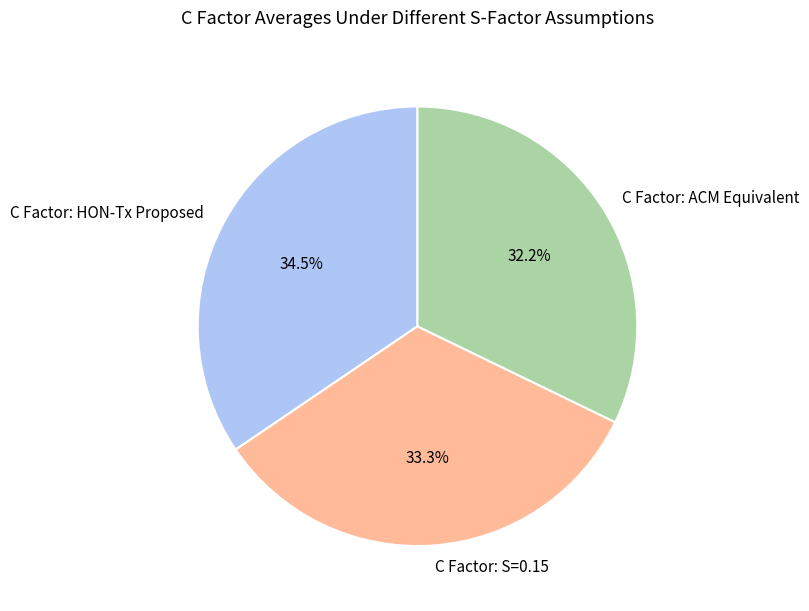

True or false: C Factor: S=0.15 accounts for 33% of the total.

True